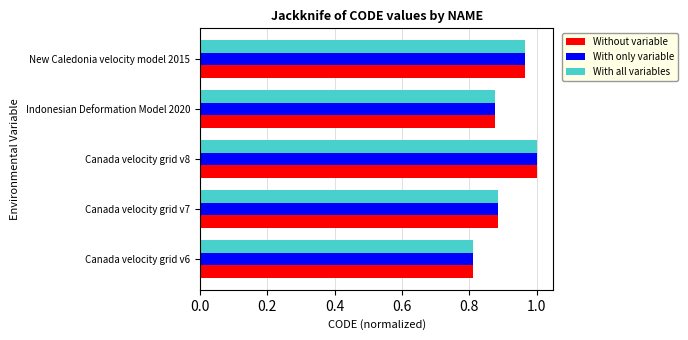

At which label is With all variables closest to 0?

Canada velocity grid v6